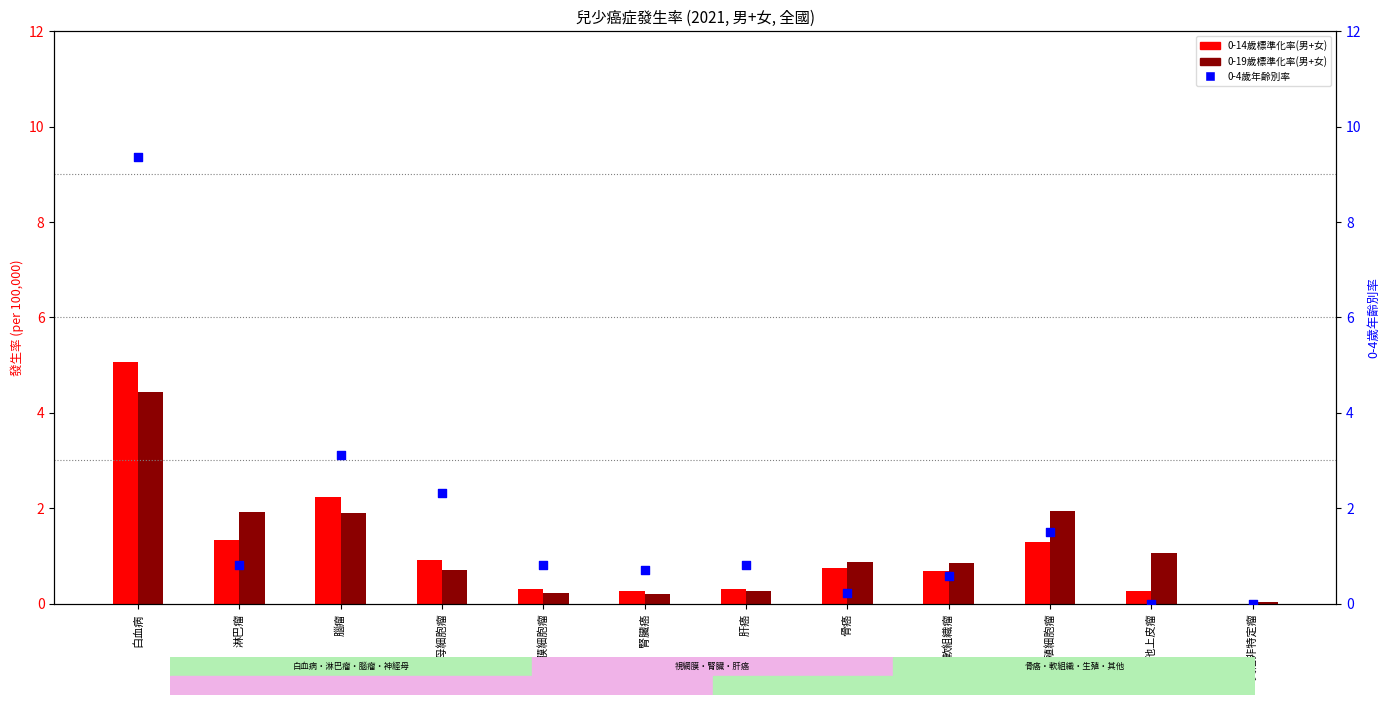

Which series reaches the minimum Y coordinate?

0-14歲標準化率(男+女)